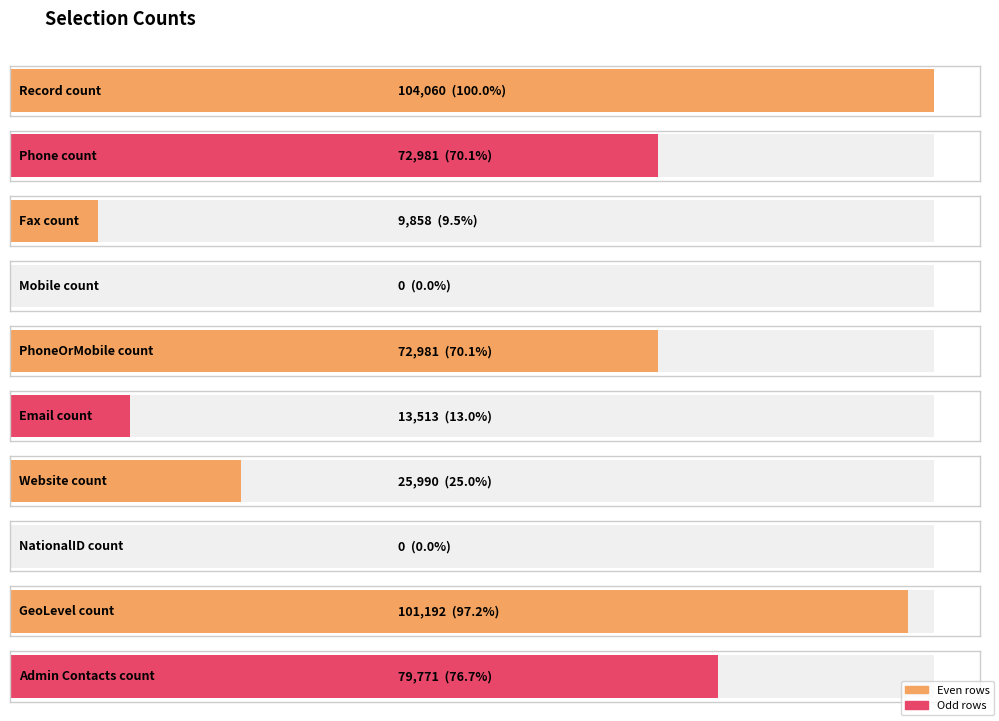

What is the difference between the maximum and minimum values?

104060